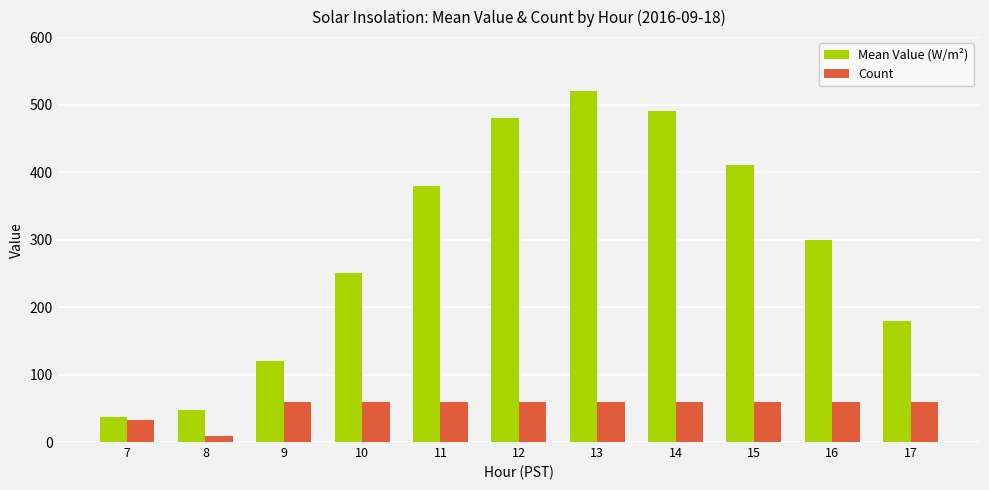

Rank the series by their maximum value, from lowest to highest.

Count, Mean Value (W/m²)